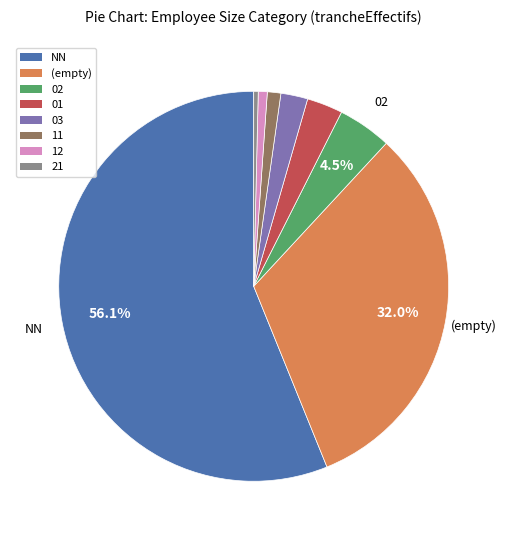

What is the majority slice?

NN